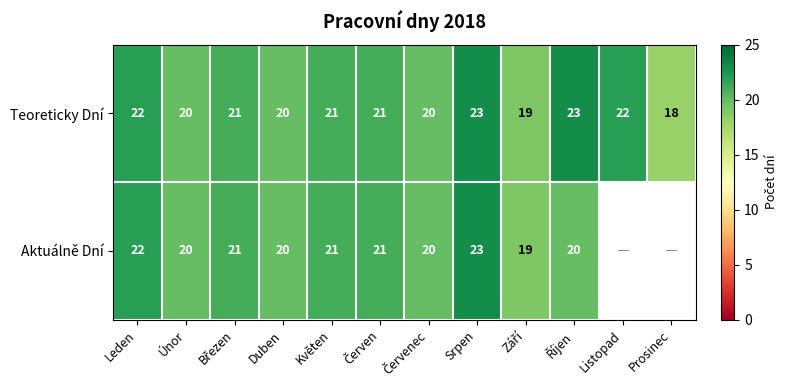

Which category has the highest value across all series?

Srpen